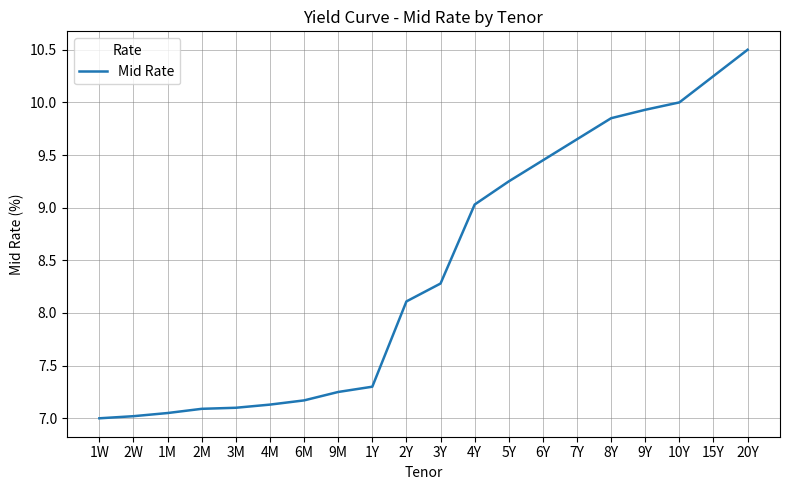

What is the average value?

8.4